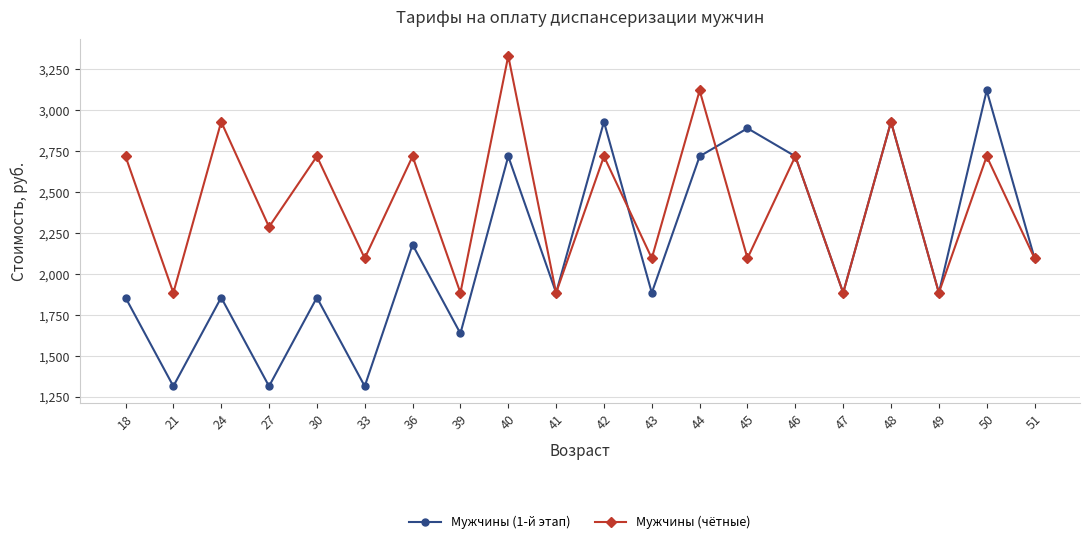

Rank the series by their average value, from lowest to highest.

Мужчины (1-й этап), Мужчины (чётные)